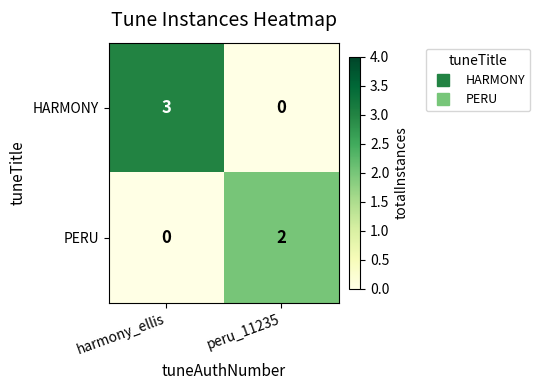

How many values in PERU are above zero?

1